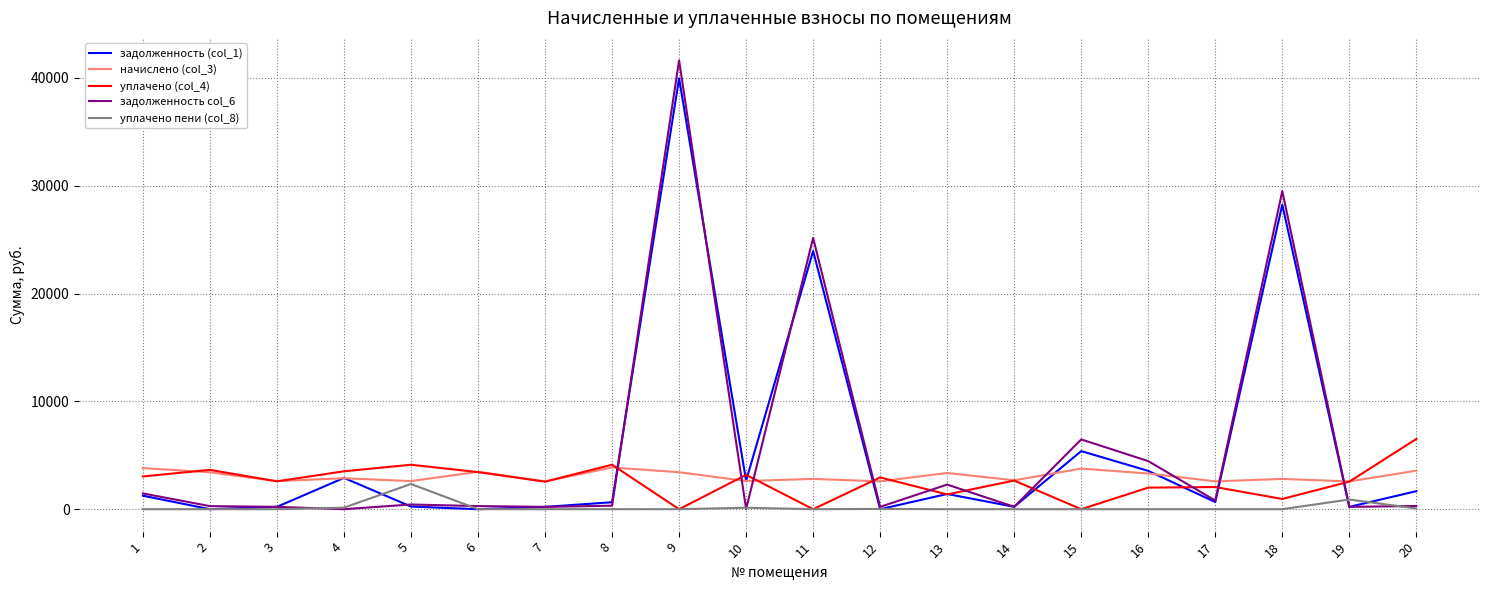

The value of начислено (col_3) at 5 is 2605.4. True or false?

True